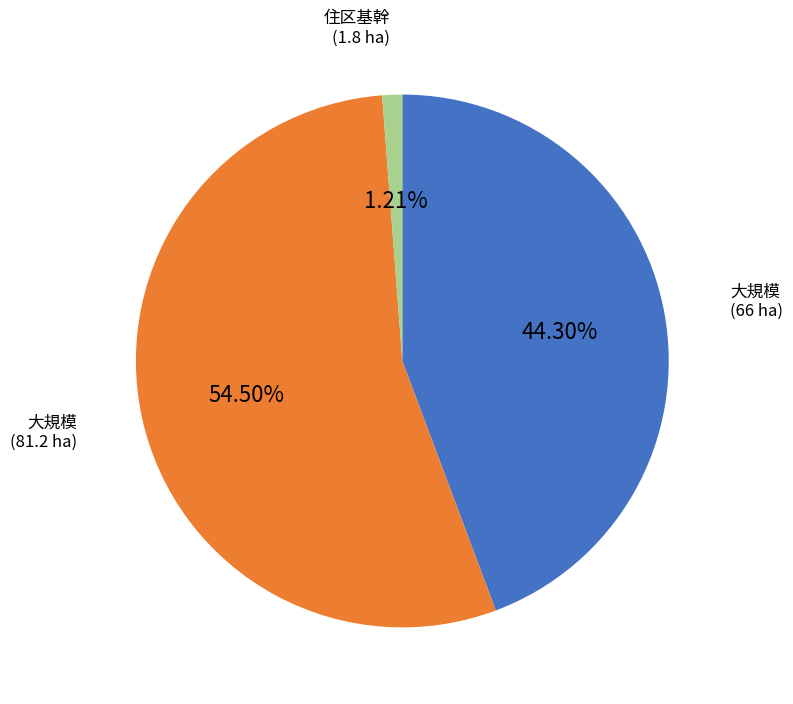

Is there a majority slice in this chart?

Yes